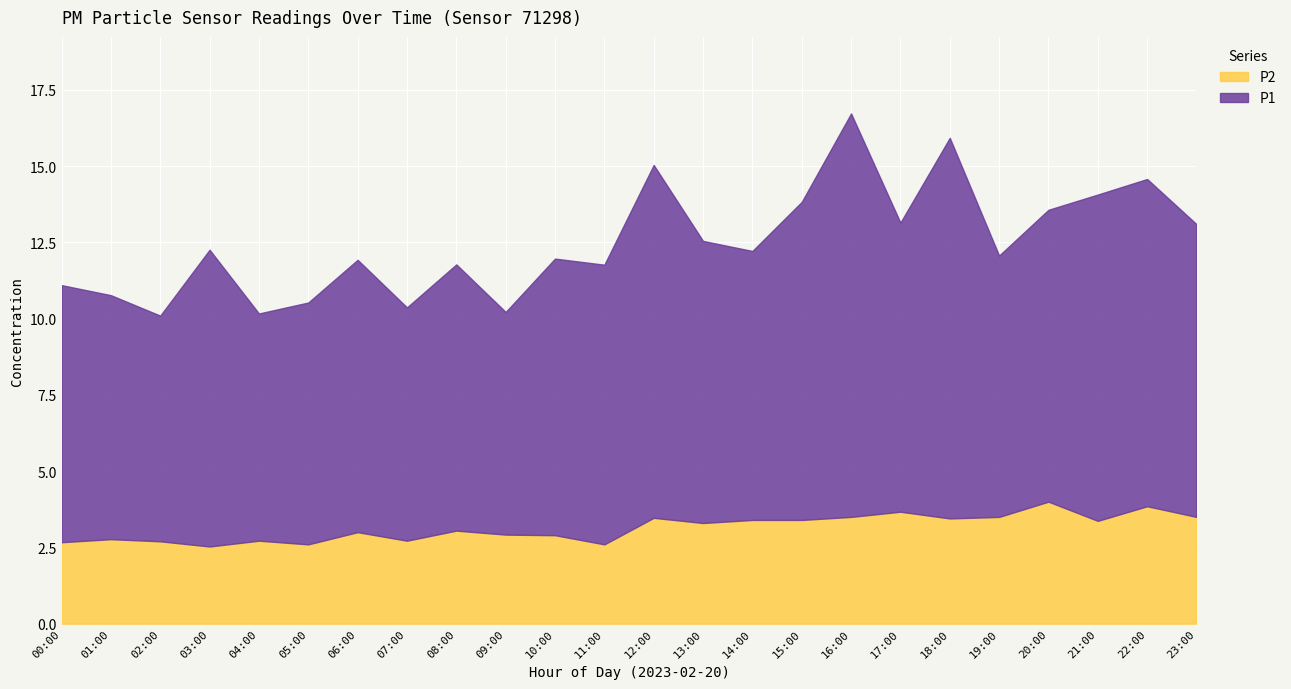

Between 15:00 and 21:00, which series saw the biggest shift?

P1